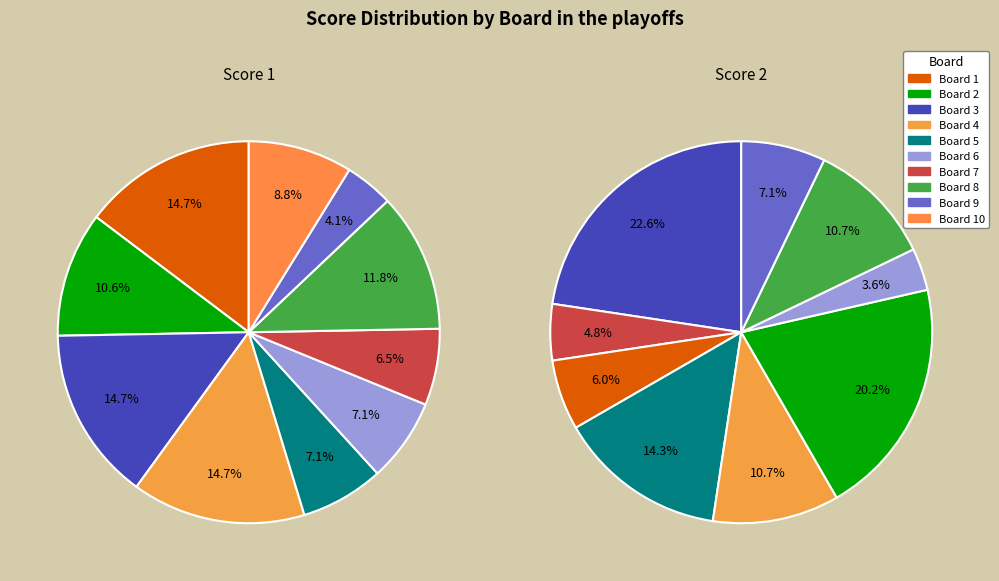

Does 6 account for over 50% of the chart?

No